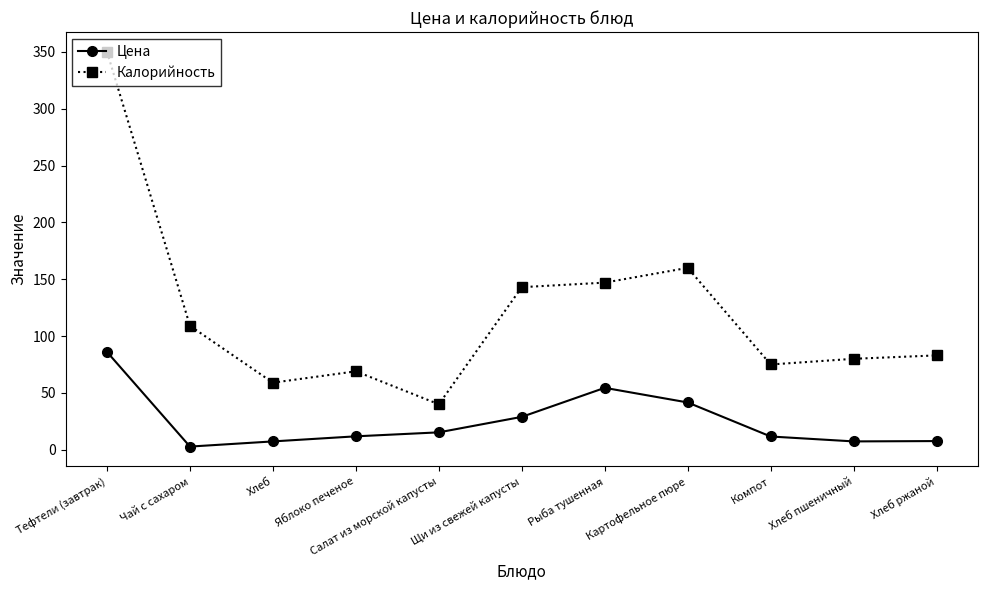

What is the difference between the maximum and second lowest values in the Калорийность series?

291.0